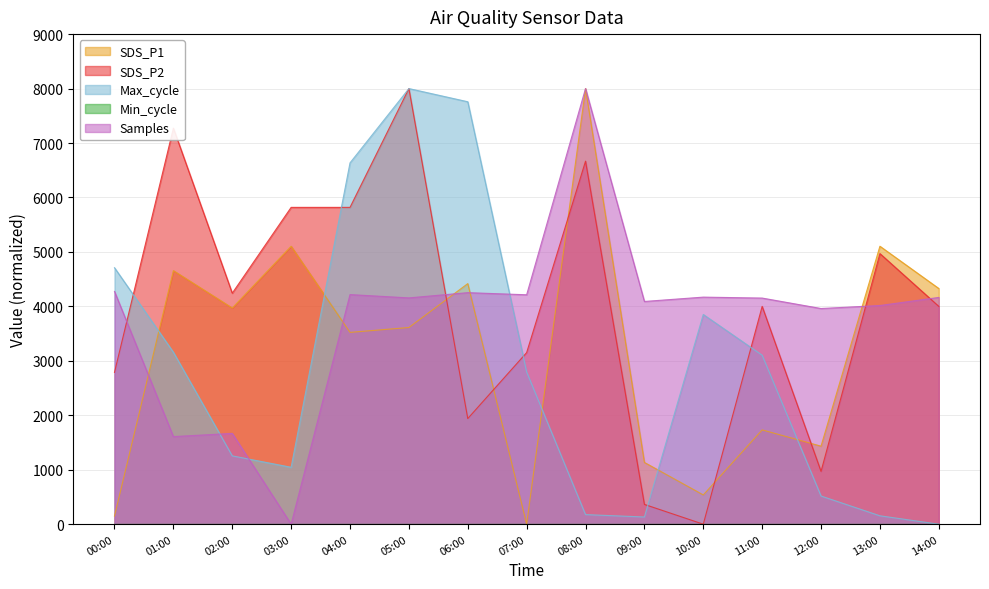

What is the label of the 11th point from the left?

10:00